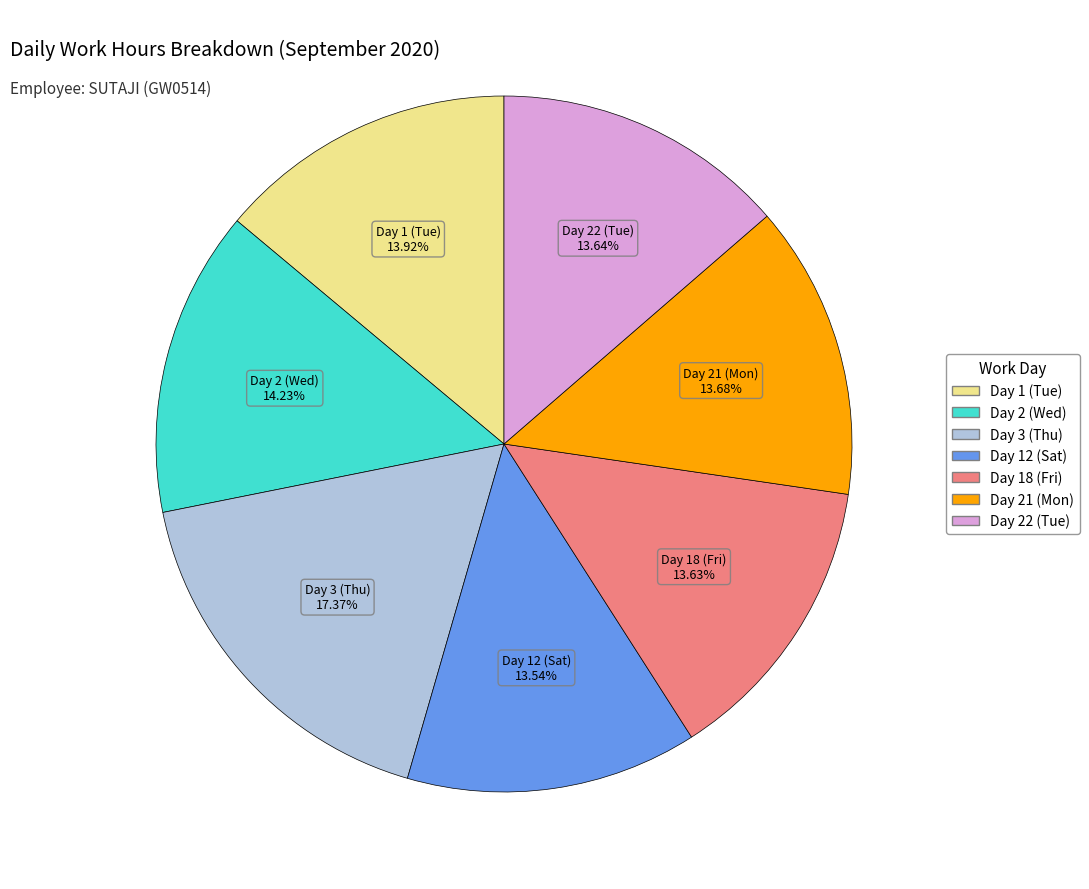

Between Day 3 (Thu) and Day 22 (Tue), which is larger?

Day 3 (Thu)